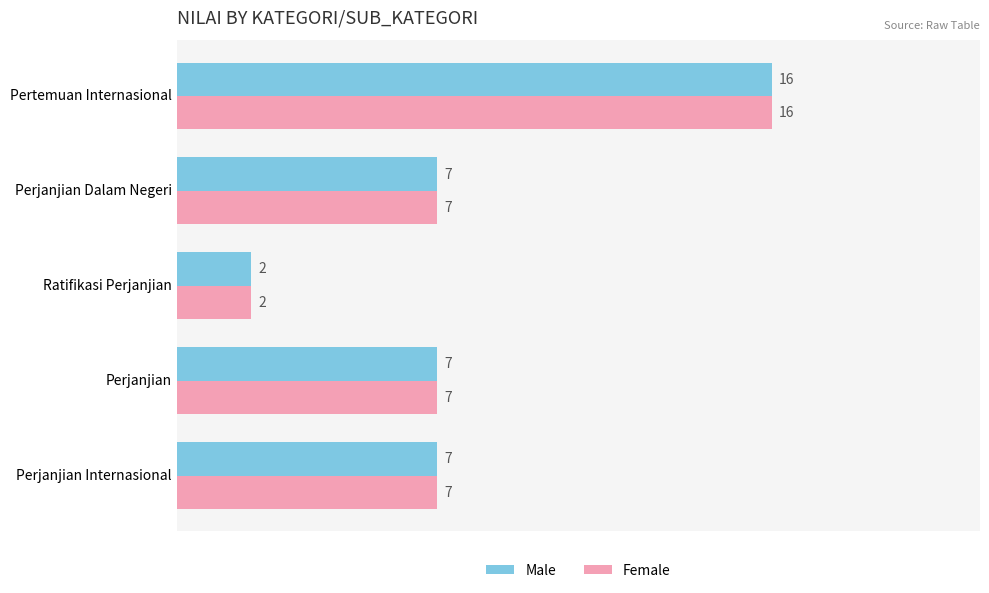

What is the minimum value for Male?

2